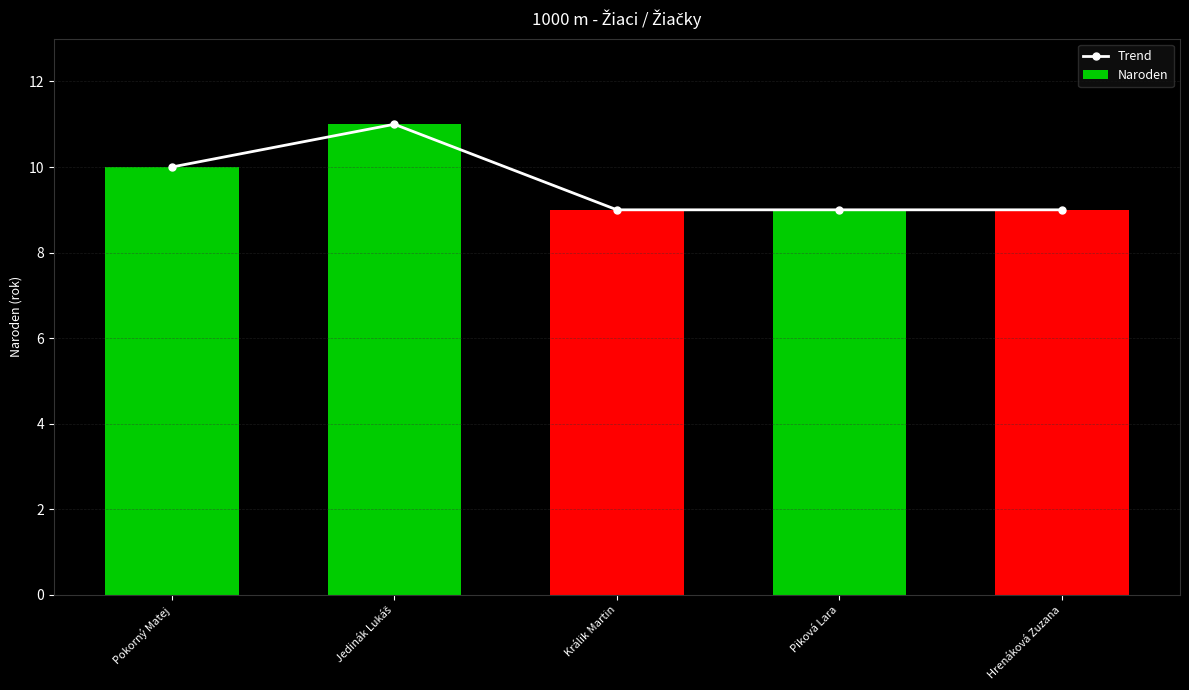

What is the difference between the maximum and minimum values in the Naroden series?

2